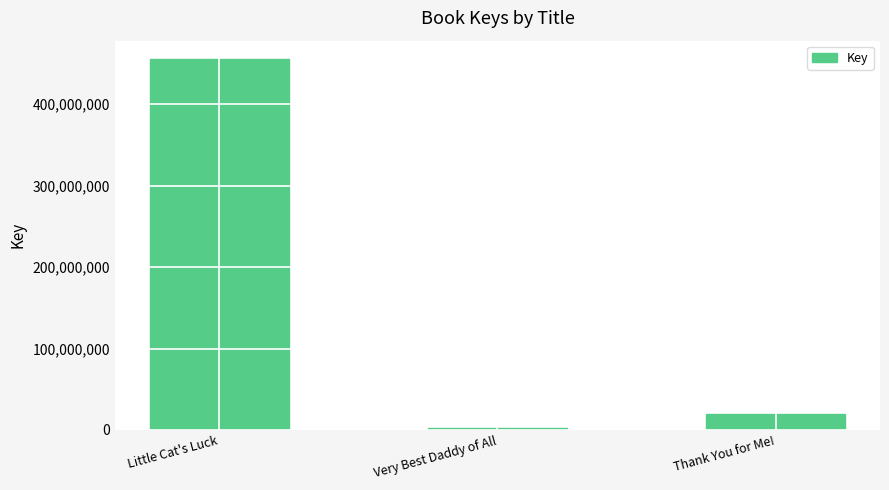

Rank the categories by value from highest to lowest.

Little Cat's Luck, Thank You for Me!, Very Best Daddy of All